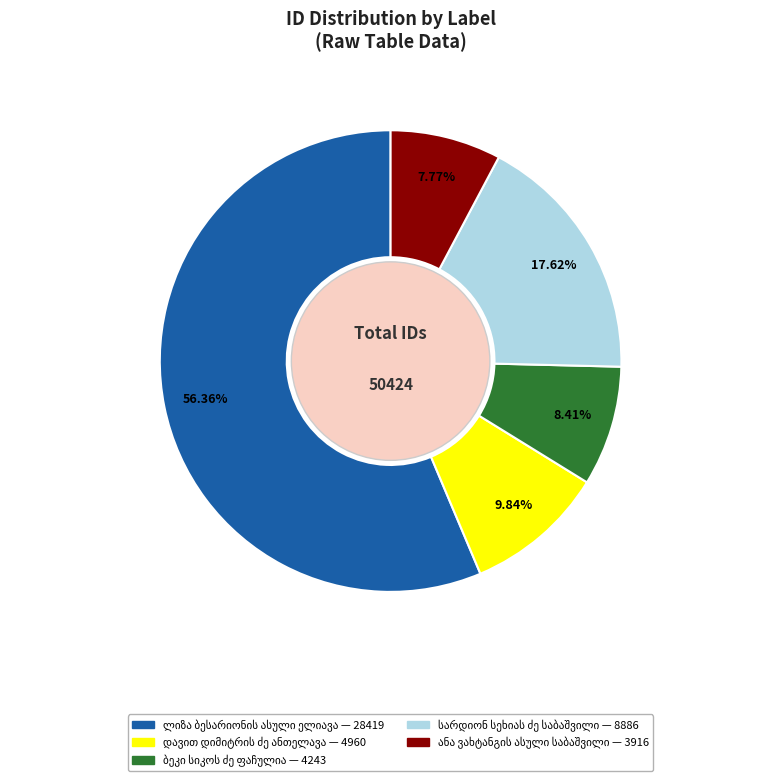

Does any single category account for the majority?

Yes